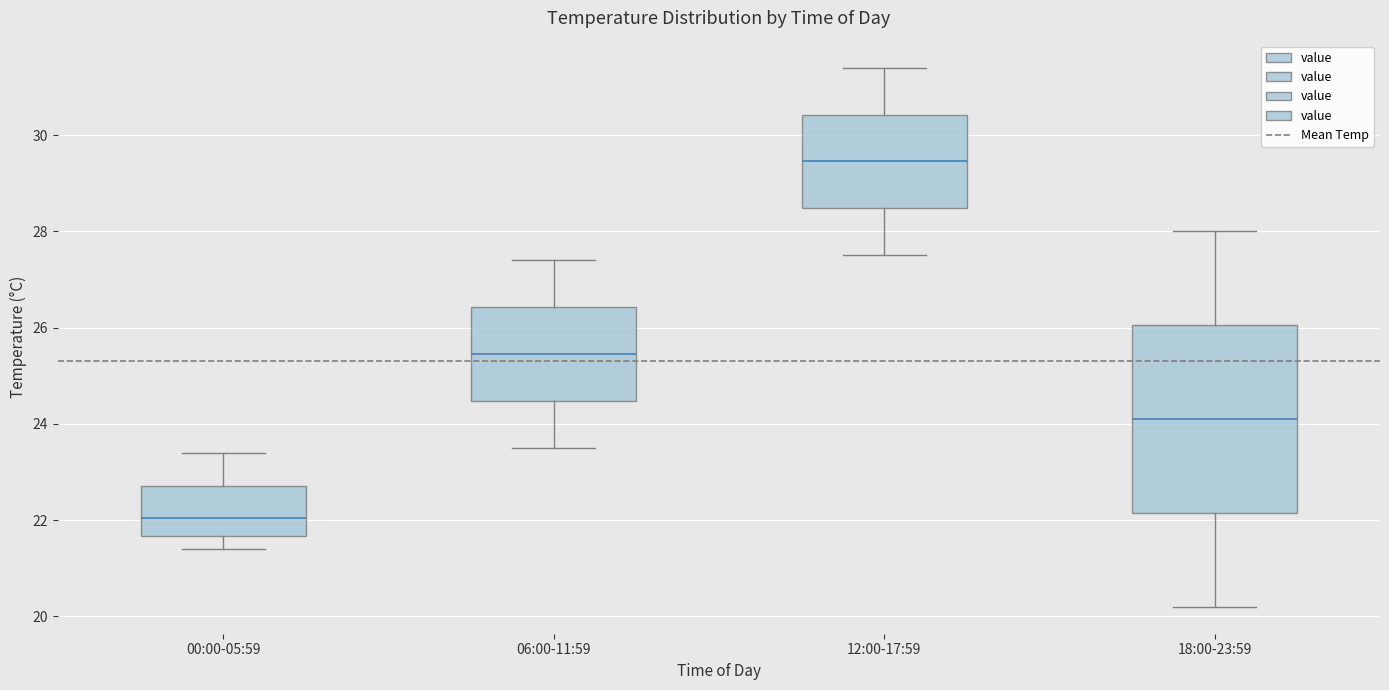

Which box's median line is the highest?

12:00-17:59